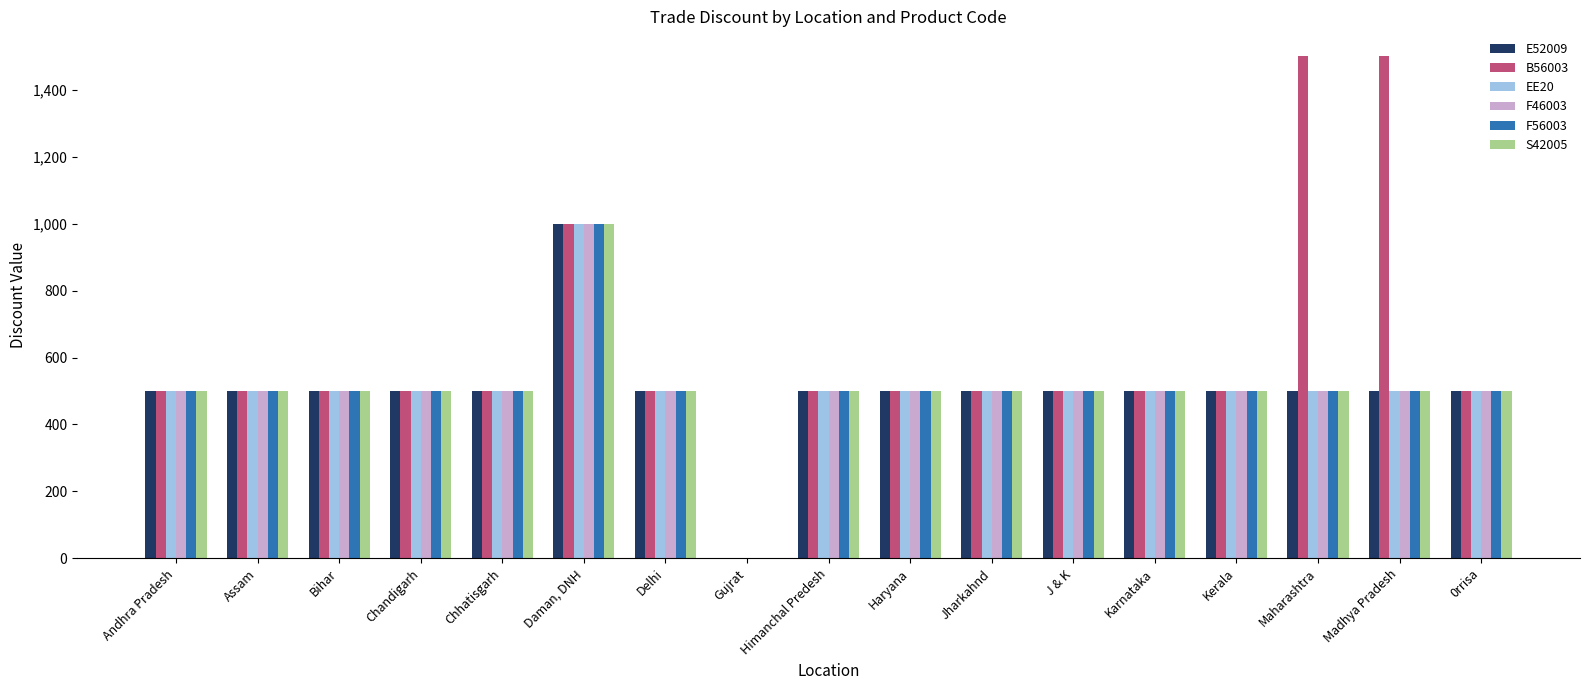

Is the value of E52009 at Daman, DNH greater than the value of EE20 at Maharashtra?

Yes